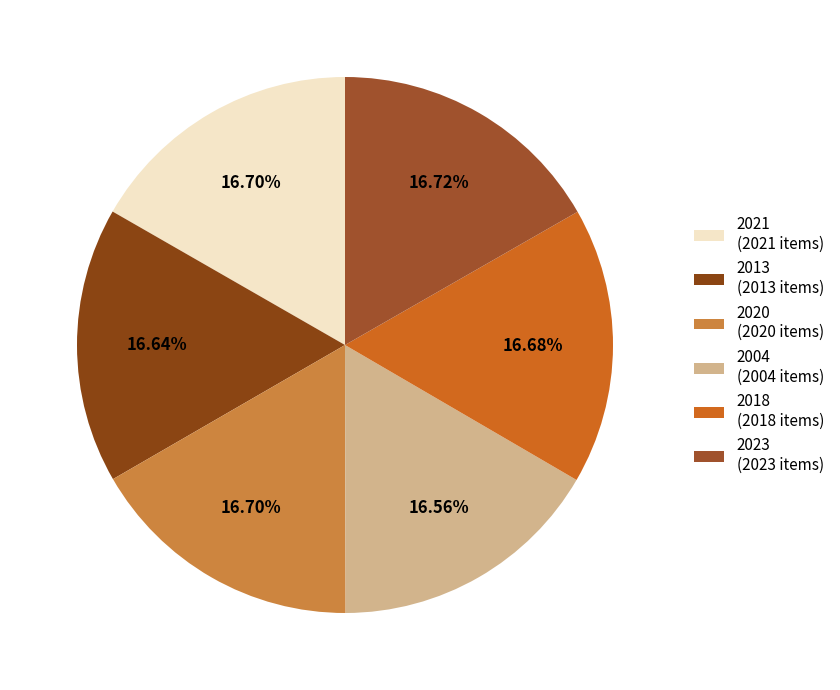

Which slice is the largest?

2023